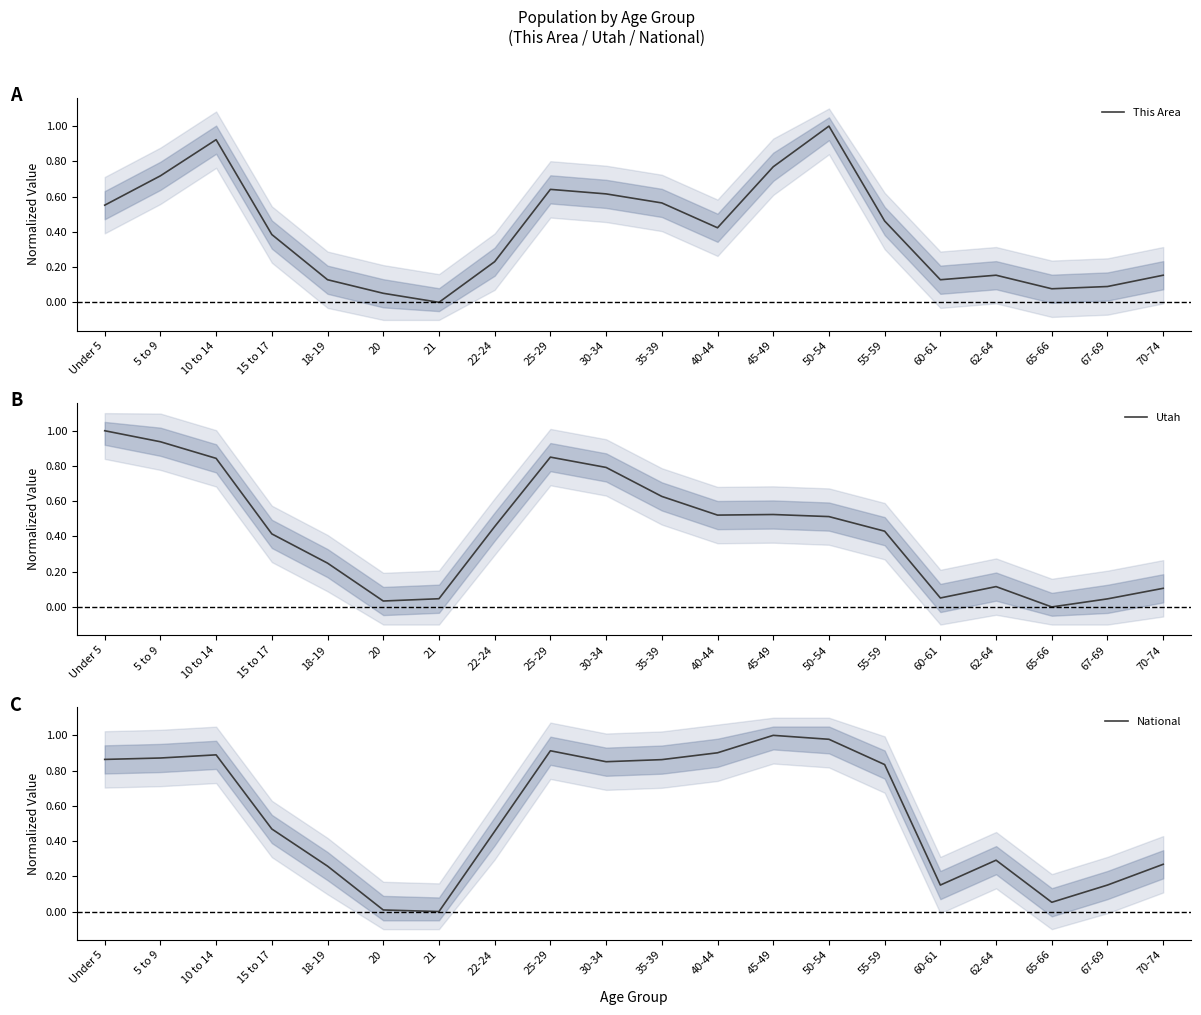

Which series has the largest range (max minus min)?

This Area